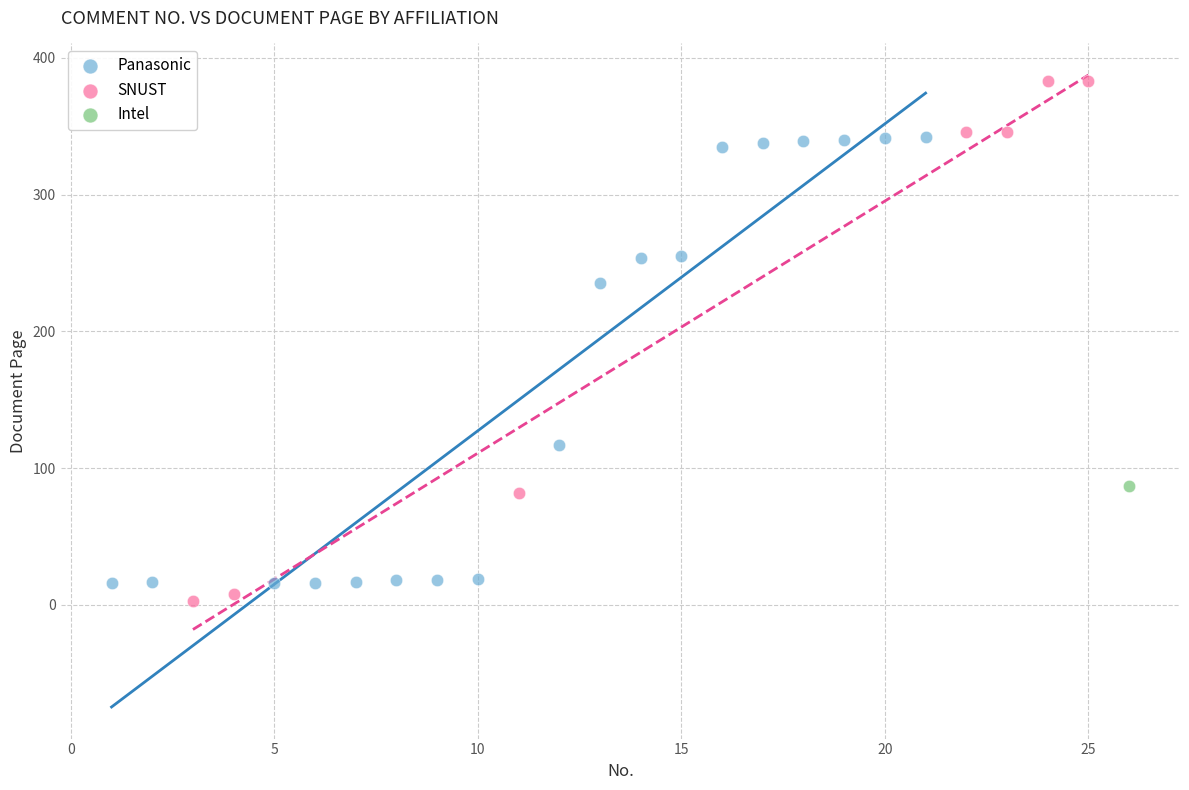

Which series contains the lowest Y value?

SNUST